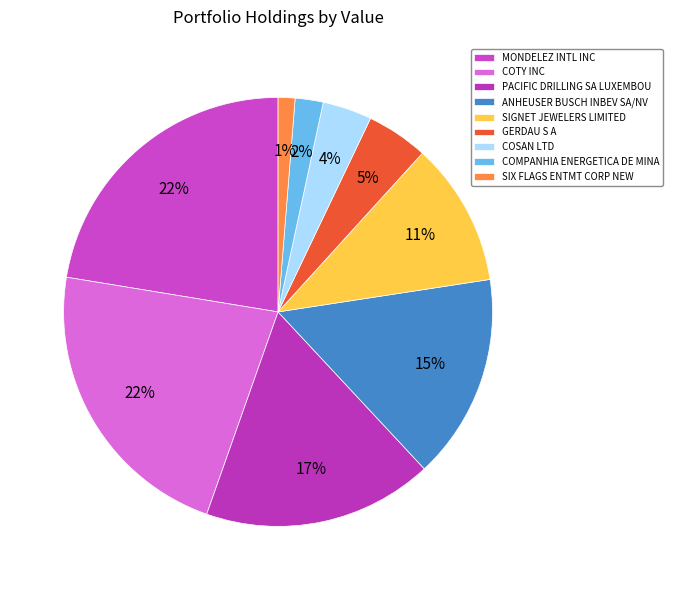

To the nearest percent, what percentage of the pie is SIGNET JEWELERS LIMITED?

11%